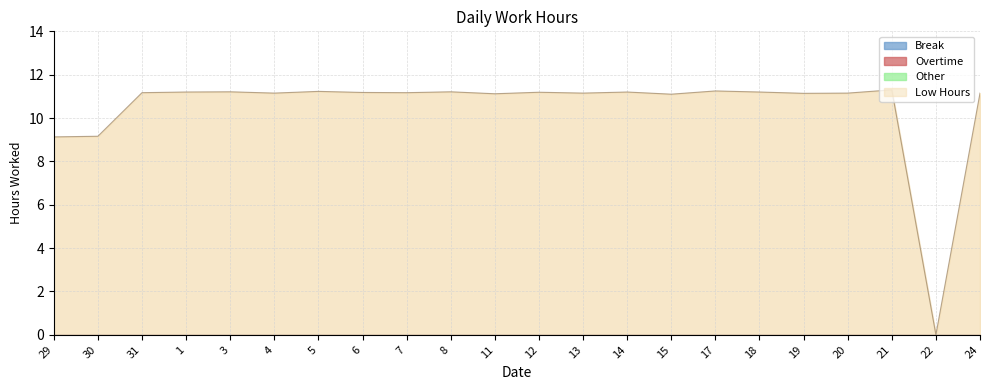

Is the value of Overtime at 17 greater than the value of Low at 14?

No